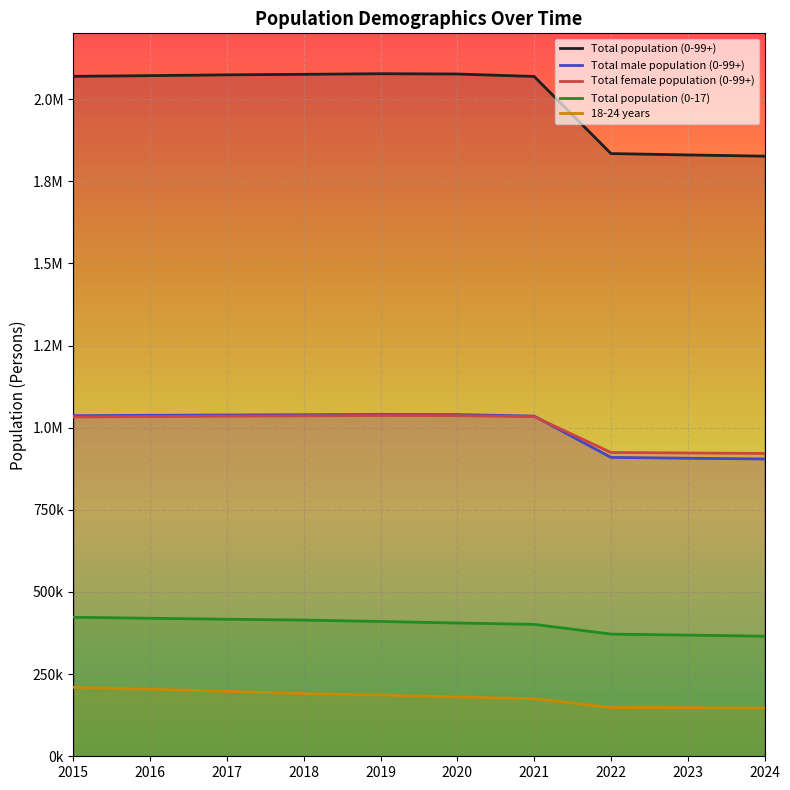

At which category is the sum across all series the highest?

2015